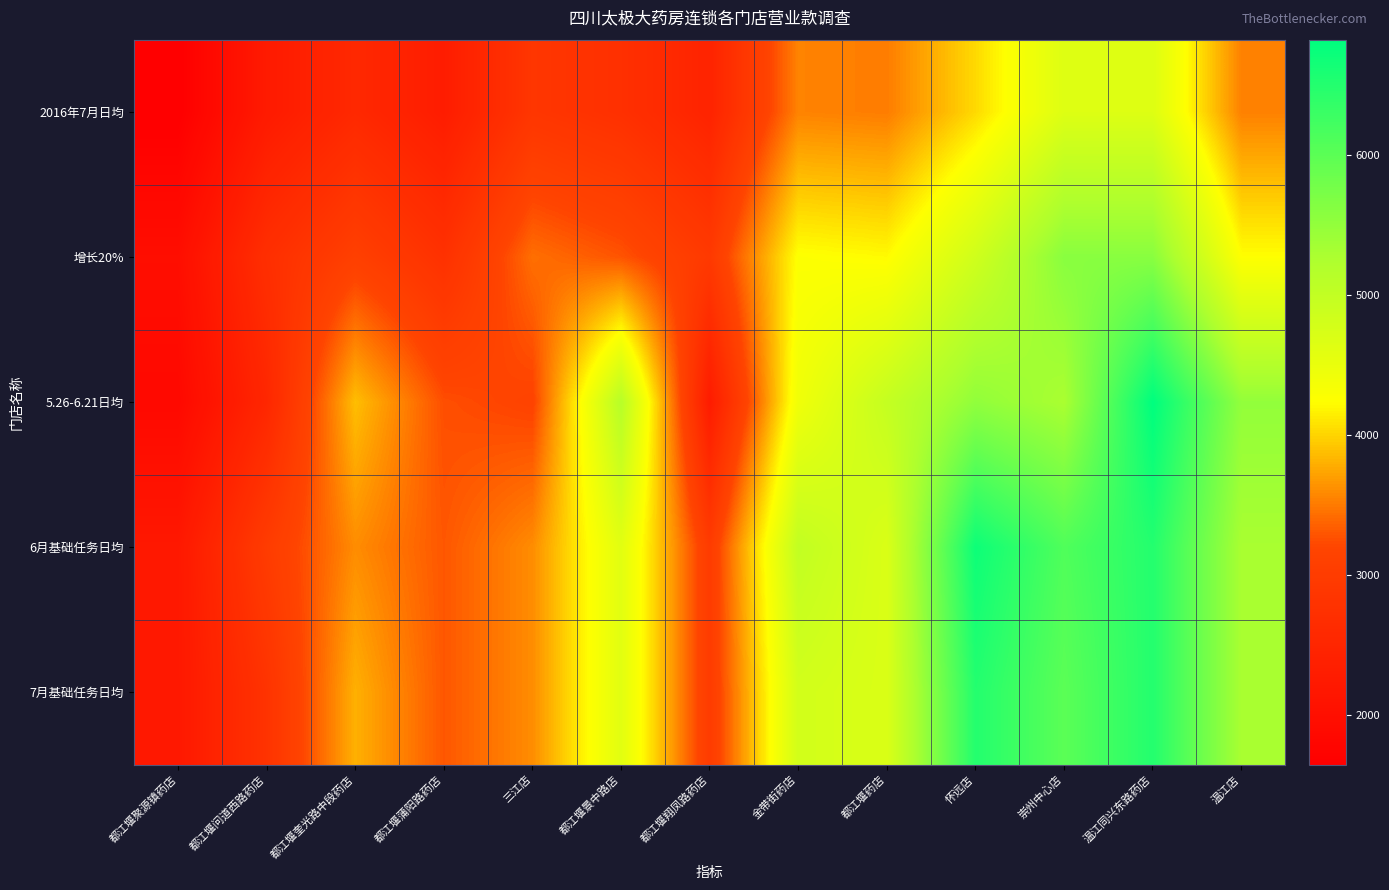

Reading left to right, transcribe all the data shown in this chart.

2016年7月日均: 都江堰聚源镇药店=1643.0	都江堰问道西路药店=2253.0	都江堰奎光路中段药店=2568.0	都江堰蒲阳路药店=2300.0	三江店=2864.0	都江堰景中路店=2738.0	都江堰翔凤路药店=2456.0	金带街药店=3548.0	都江堰药店=3512.0	怀远店=4029.0	崇州中心店=4656.0	温江同兴东路药店=4655.0	温江店=3533.0
增长20%: 都江堰聚源镇药店=1971.6	都江堰问道西路药店=2703.6	都江堰奎光路中段药店=3081.6	都江堰蒲阳路药店=2760.0	三江店=3436.8	都江堰景中路店=3285.6	都江堰翔凤路药店=2947.2	金带街药店=4257.6	都江堰药店=4214.4	怀远店=4834.8	崇州中心店=5587.2	温江同兴东路药店=5586.0	温江店=4239.6
5.26-6.21日均: 都江堰聚源镇药店=1863.0	都江堰问道西路药店=2529.0	都江堰奎光路中段药店=3877.0	都江堰蒲阳路药店=3254.0	三江店=3163.0	都江堰景中路店=5136.0	都江堰翔凤路药店=2278.0	金带街药店=4414.0	都江堰药店=4967.0	怀远店=5514.0	崇州中心店=5290.0	温江同兴东路药店=6824.0	温江店=5498.0
6月基础任务日均: 都江堰聚源镇药店=2200.0	都江堰问道西路药店=3000.0	都江堰奎光路中段药店=3600.0	都江堰蒲阳路药店=3300.0	三江店=3600.0	都江堰景中路店=4600.0	都江堰翔凤路药店=3000.0	金带街药店=5000.0	都江堰药店=4700.0	怀远店=6700.0	崇州中心店=6100.0	温江同兴东路药店=6500.0	温江店=5300.0
7月基础任务日均: 都江堰聚源镇药店=2200.0	都江堰问道西路药店=2800.0	都江堰奎光路中段药店=3800.0	都江堰蒲阳路药店=3300.0	三江店=3600.0	都江堰景中路店=4600.0	都江堰翔凤路药店=3000.0	金带街药店=4800.0	都江堰药店=4700.0	怀远店=6500.0	崇州中心店=6000.0	温江同兴东路药店=6500.0	温江店=5300.0